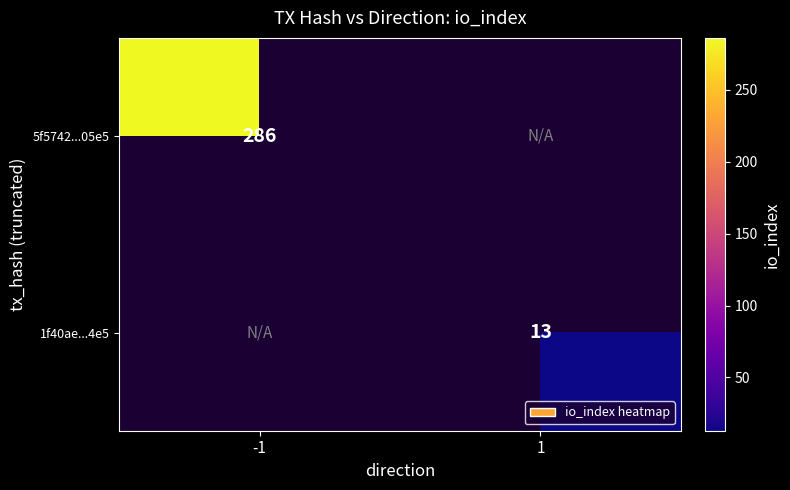

The value of 1f40ae...4e5 at 1 is 13. True or false?

True